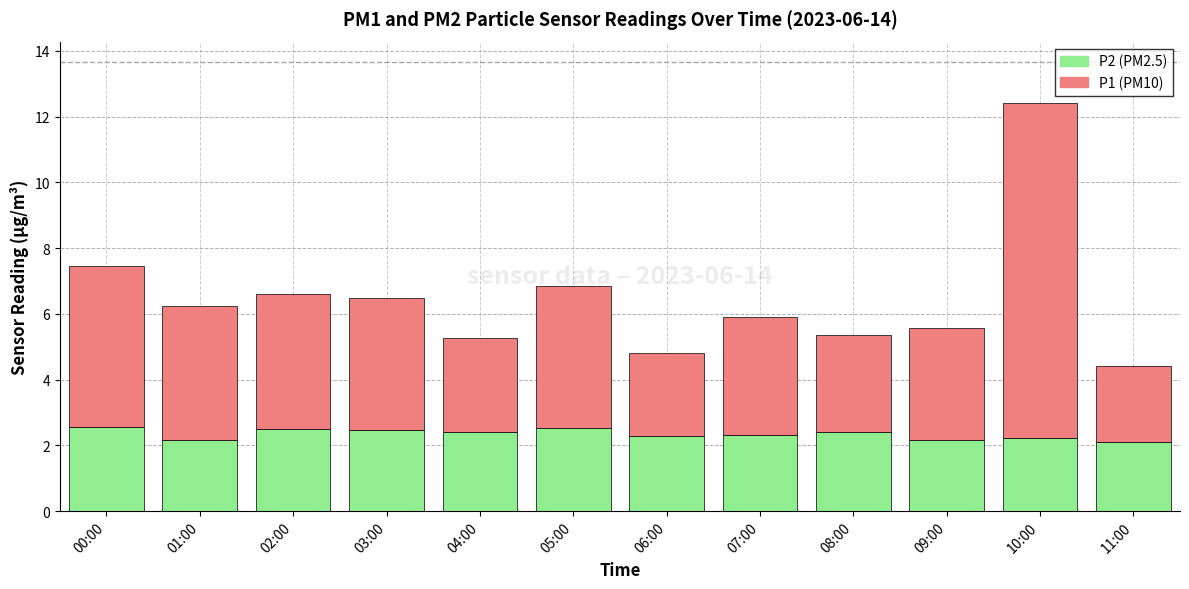

What is the total value across all series at 06:00?

4.8